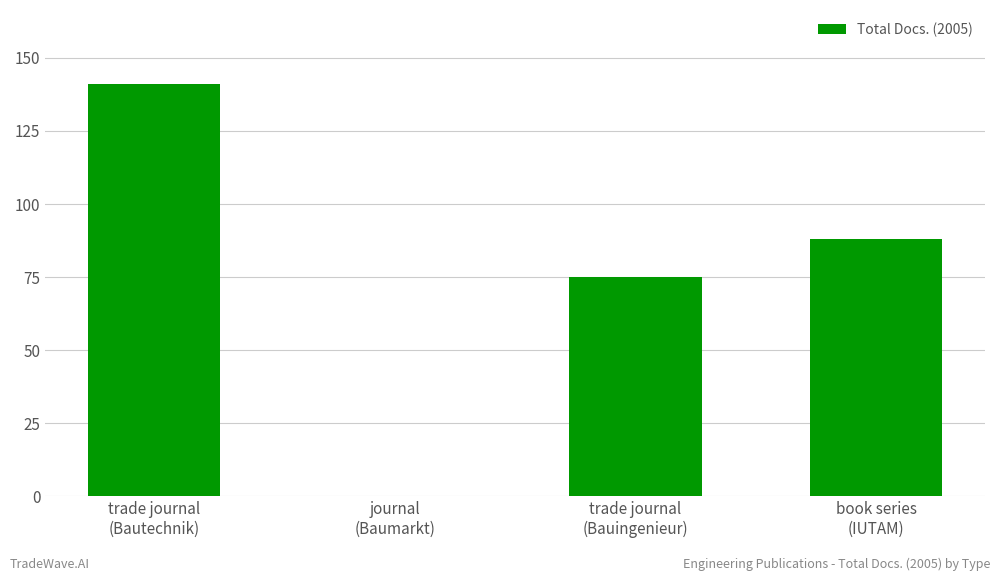

The chart shows a value of 60 at trade journal
(Bautechnik). True or false?

False